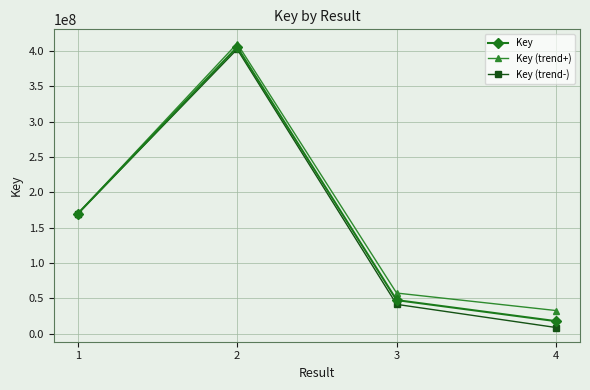

Rank the categories by Key (trend+) value from highest to lowest.

2, 1, 3, 4